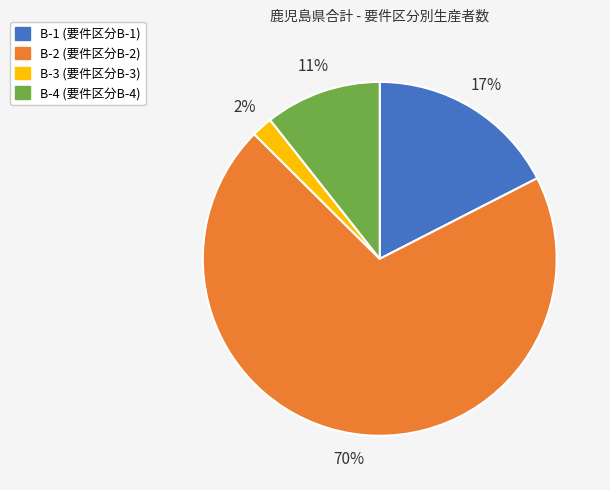

What is the smallest slice in the pie chart?

B-3